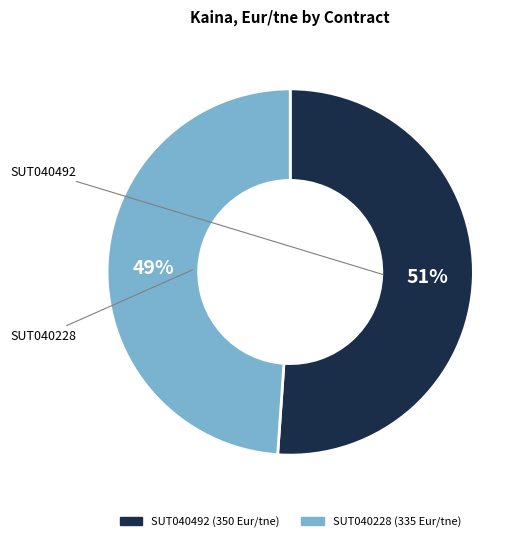

To the nearest percent, what is the combined percentage of SUT040492 and SUT040228?

100%